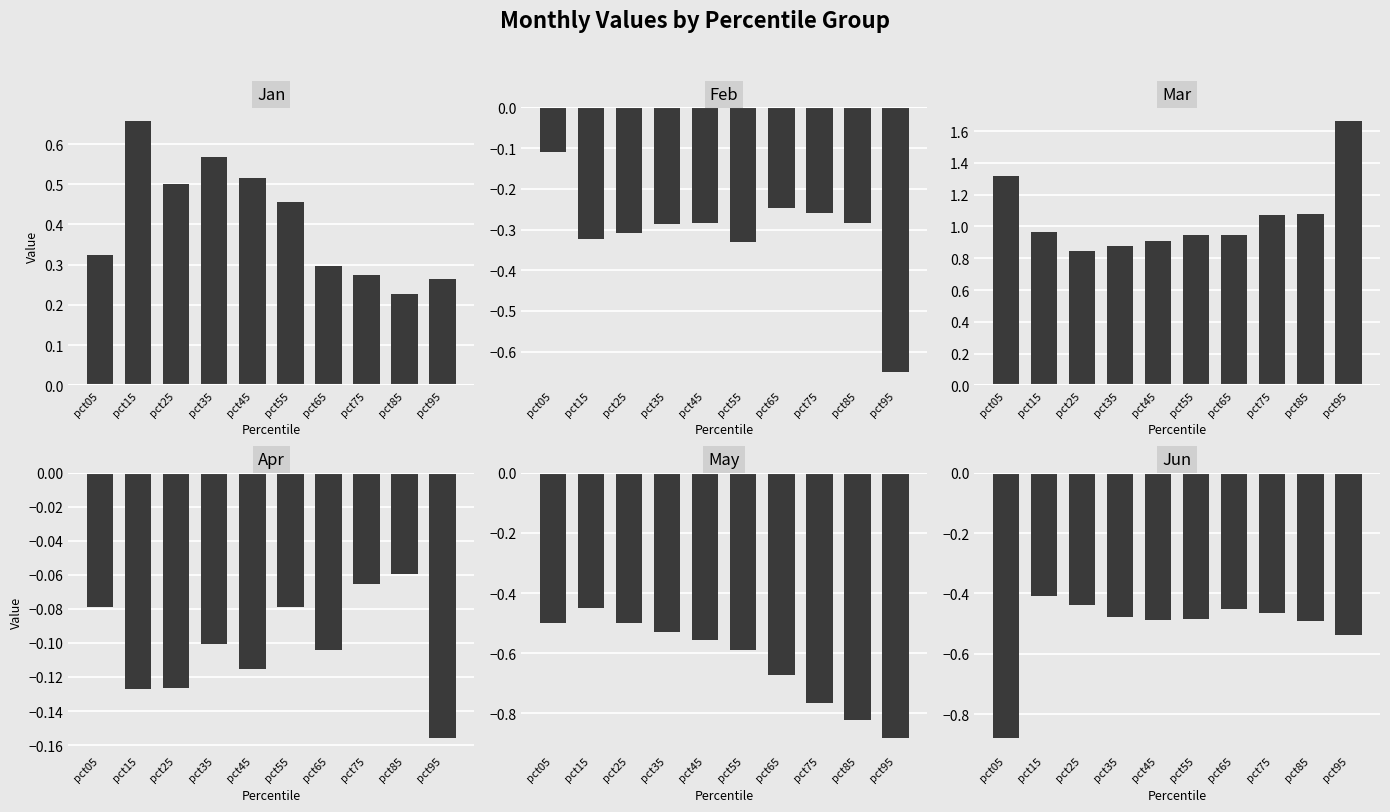

What is the total value across all series at pct85?

-0.4